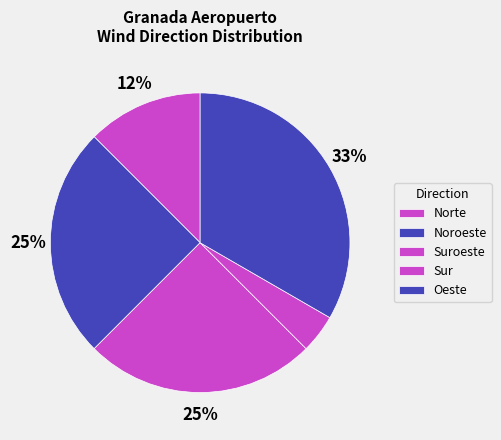

How many segments does this pie chart have?

5